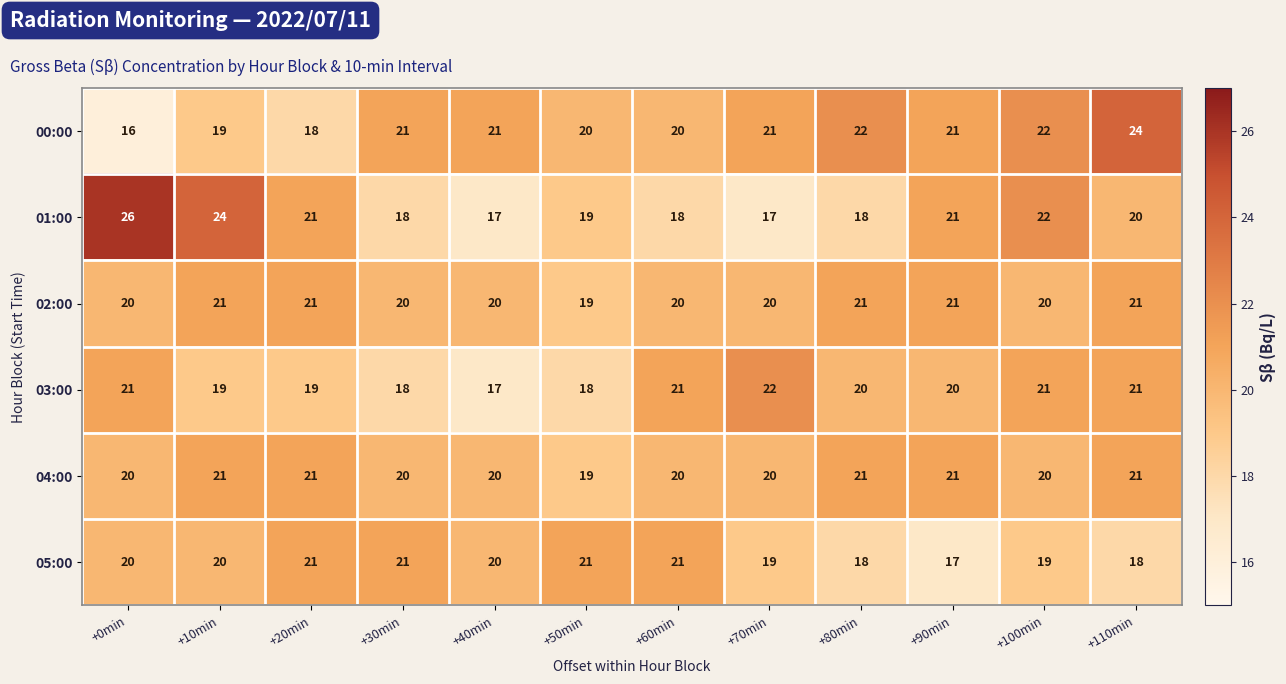

At which category does the chart reach its peak across all series?

+0min